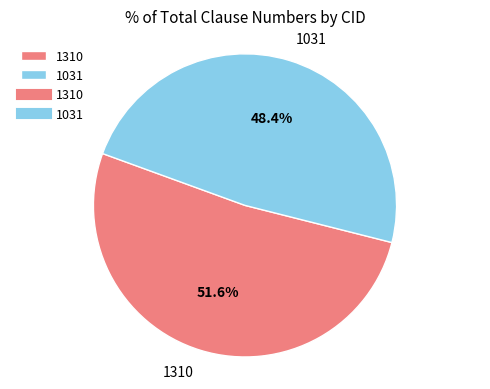

True or false: 1310 accounts for 45% of the total.

False